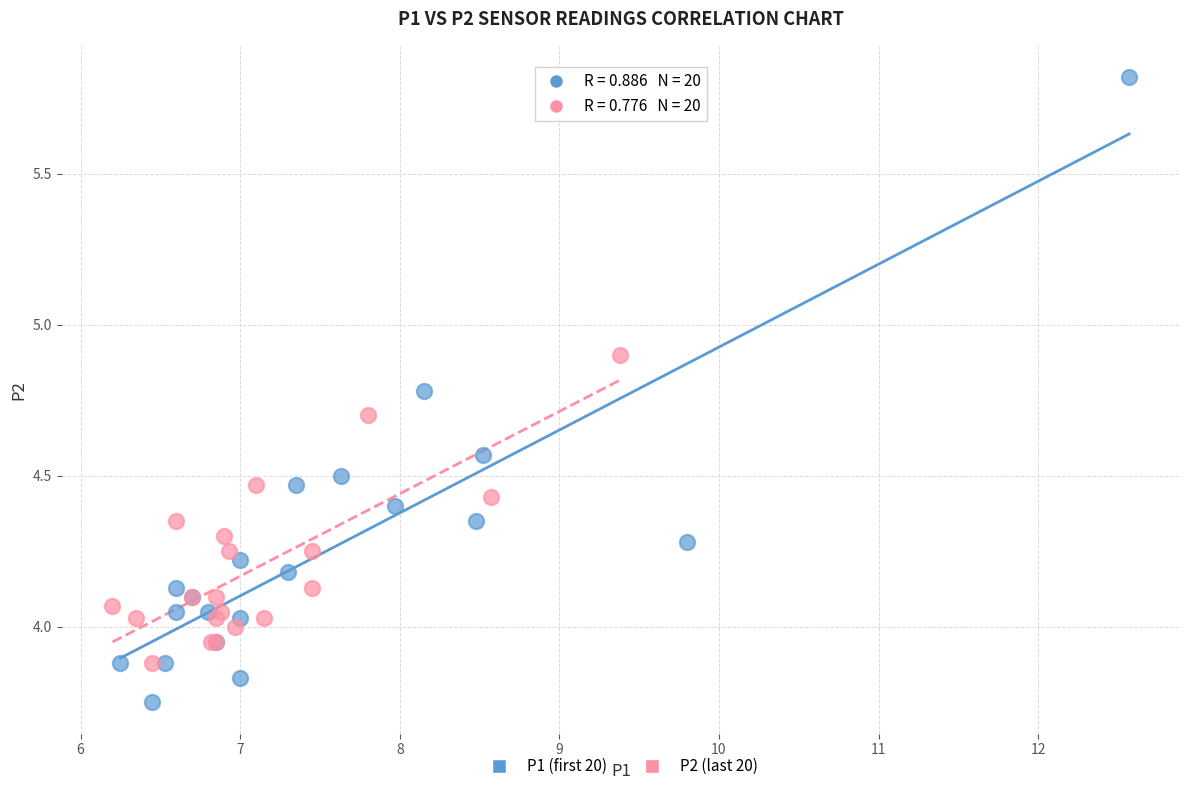

Which series contains the highest Y value?

P1 (first 20)